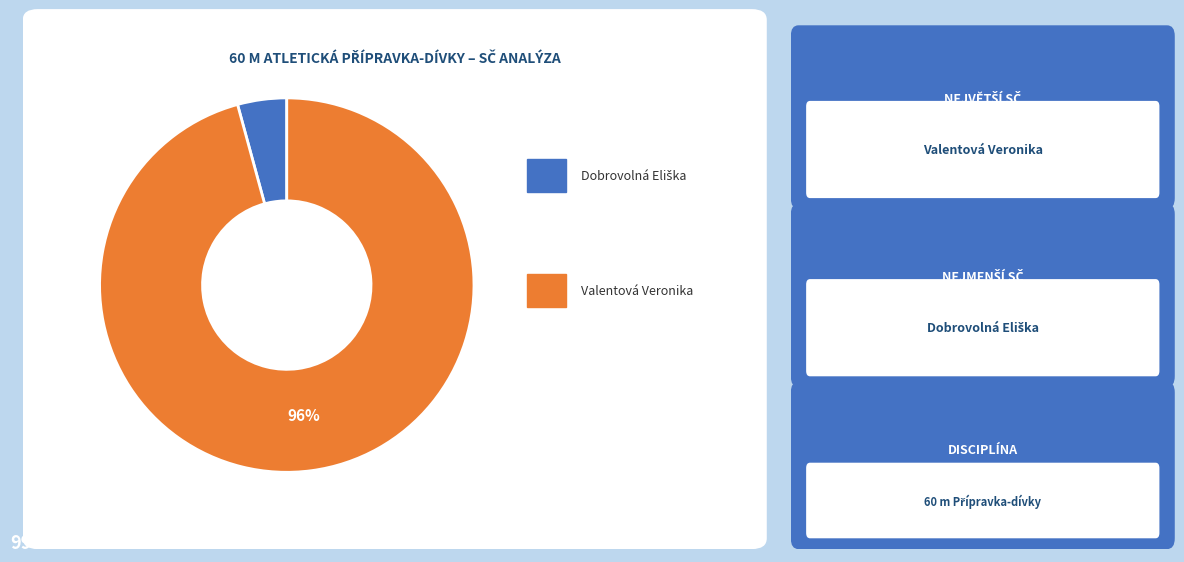

To the nearest percent, what is the average slice percentage?

50%